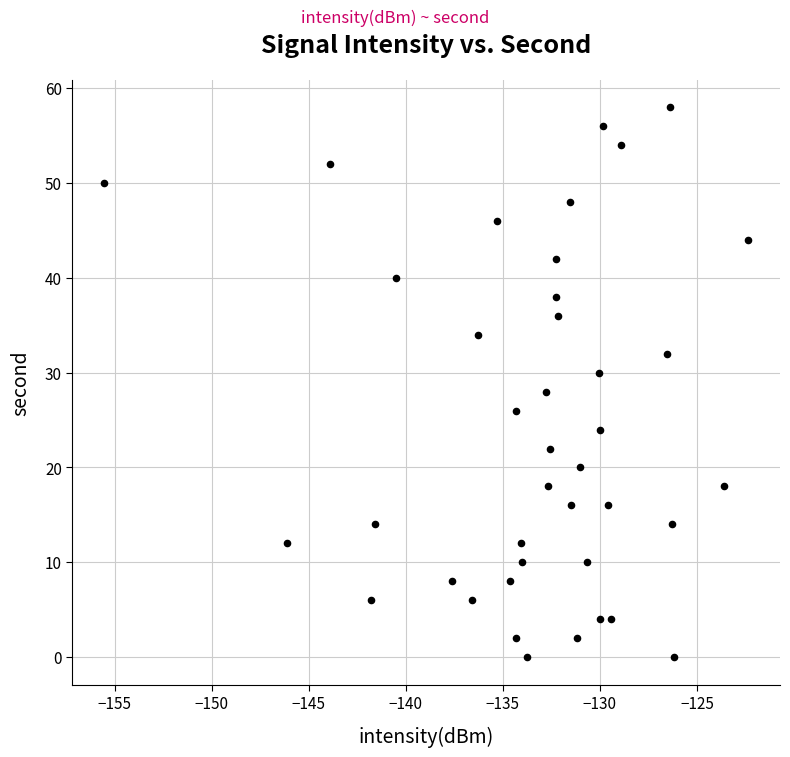

What is the range of Y values (max minus min)?

58